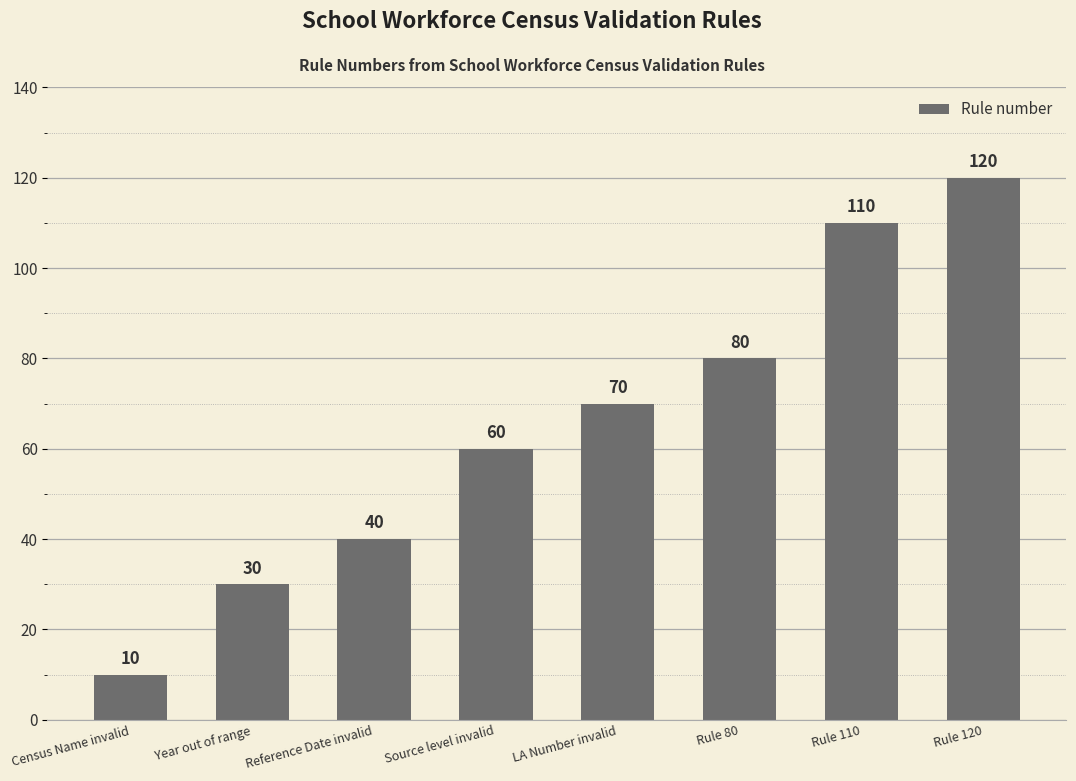

Between Rule 120 and Year out of range, which is larger?

Rule 120